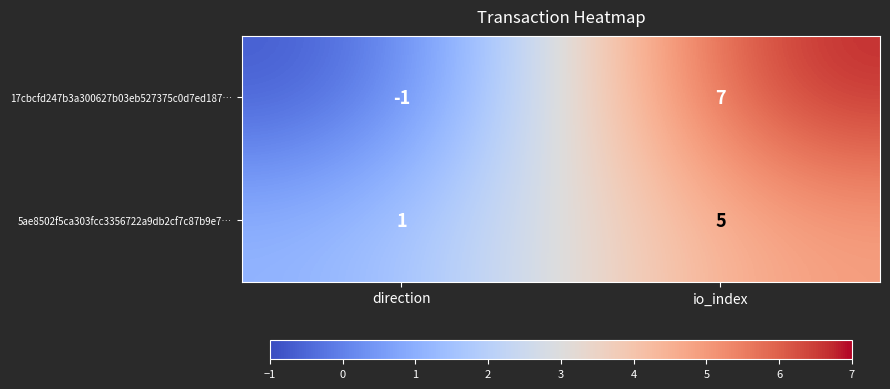

The value of 5ae8502f5ca303fcc3356722a9db2cf7c87b9e7… at io_index is 5. True or false?

True